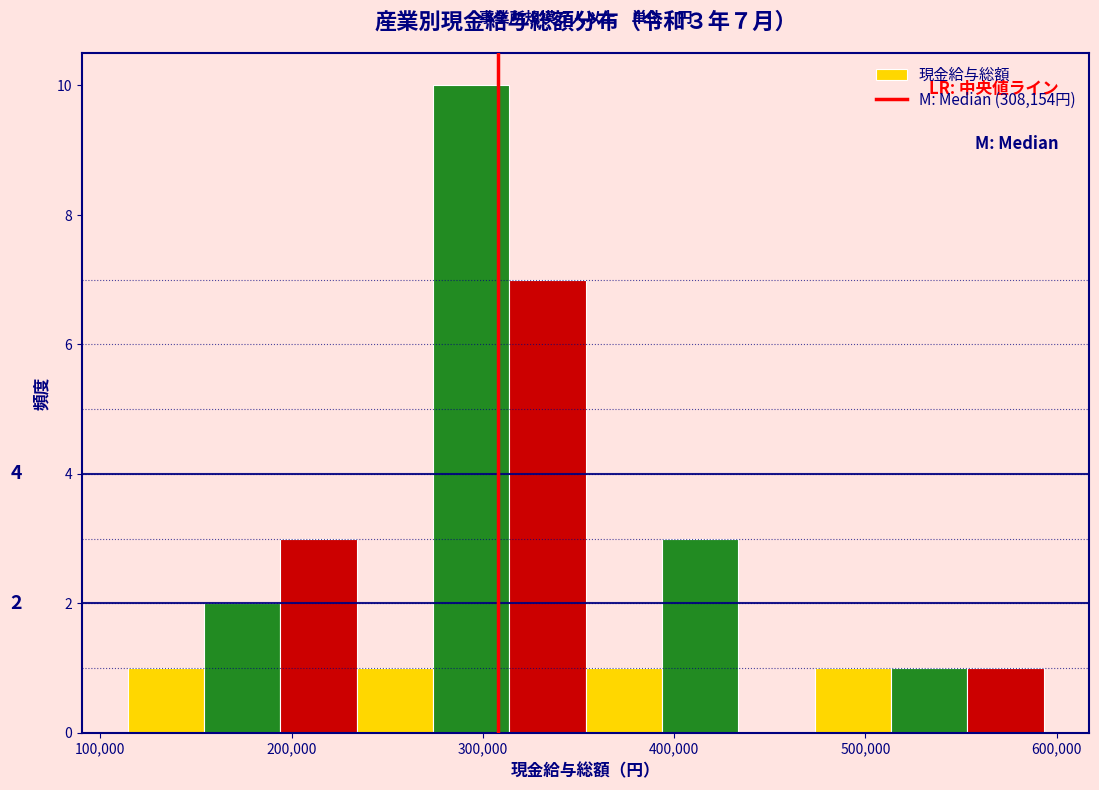

Around what value on the x-axis is the tallest bar? Give the approximate position of its centre, as read against the axis.

290000